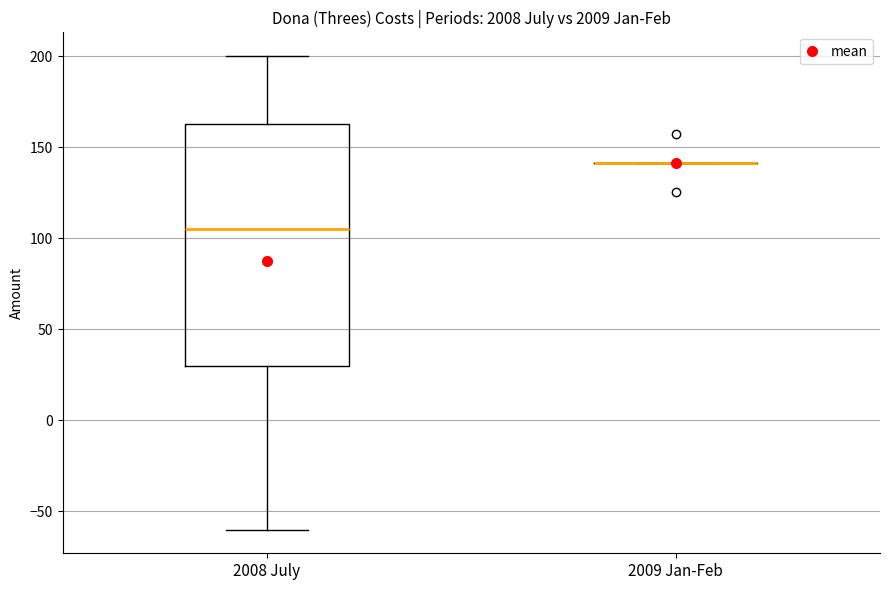

Reading left to right, read every box against the y-axis: the position of its median line, the range the box covers, and the ends of its whiskers. The values are not printed on the chart, so give them approximately, as read against the axis.

2008 July: median 105, box 30 to 165, whiskers -60 to 200
2009 Jan-Feb: box collapsed to a line at 140, whiskers 140 to 140